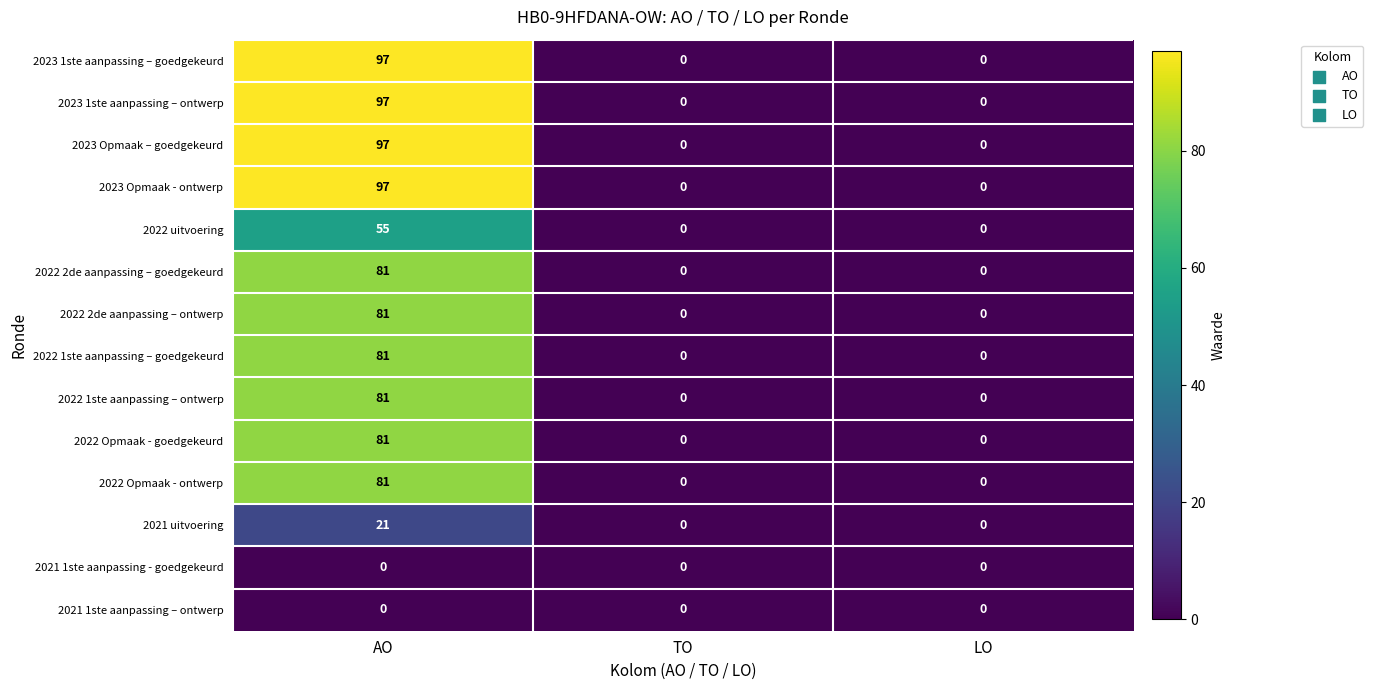

At which category is the sum across all series the highest?

AO